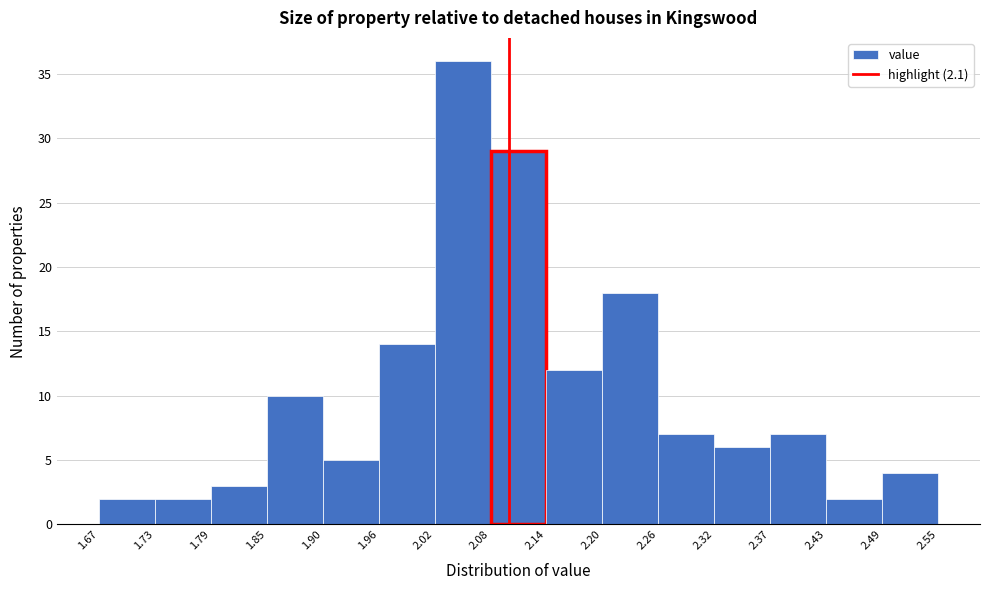

Reading left to right, list every bar in this chart as the range it spans on the x-axis followed by its height. The values are not printed on the chart, so give them approximately, as read against the axis.

1.67 to 1.73: 2
1.73 to 1.79: 2
1.79 to 1.85: 3
1.85 to 1.90: 10
1.90 to 1.96: 5
1.96 to 2.02: 14
2.02 to 2.08: 36
2.08 to 2.14: 29
2.14 to 2.20: 12
2.20 to 2.26: 18
2.26 to 2.32: 7
2.32 to 2.37: 6
2.37 to 2.43: 7
2.43 to 2.49: 2
2.49 to 2.55: 4